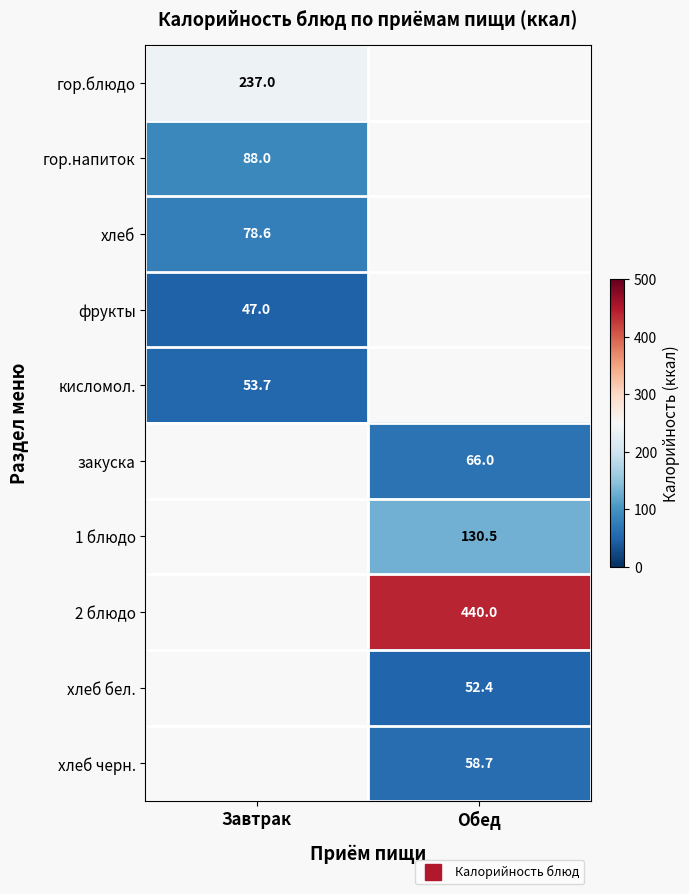

Which category has the lowest value across all series?

Завтрак